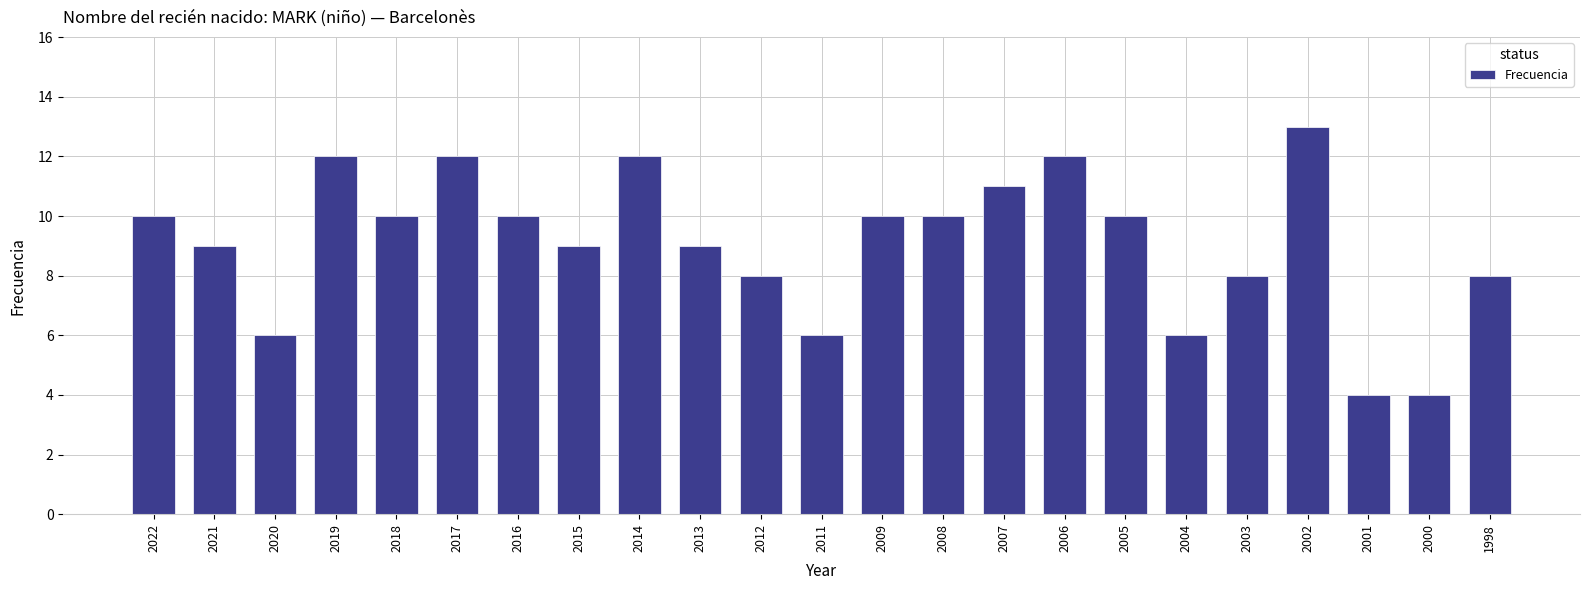

Reading left to right, what are all the values shown in this chart?

2022=10	2021=9	2020=6	2019=12	2018=10	2017=12	2016=10	2015=9	2014=12	2013=9	2012=8	2011=6	2009=10	2008=10	2007=11	2006=12	2005=10	2004=6	2003=8	2002=13	2001=4	2000=4	1998=8